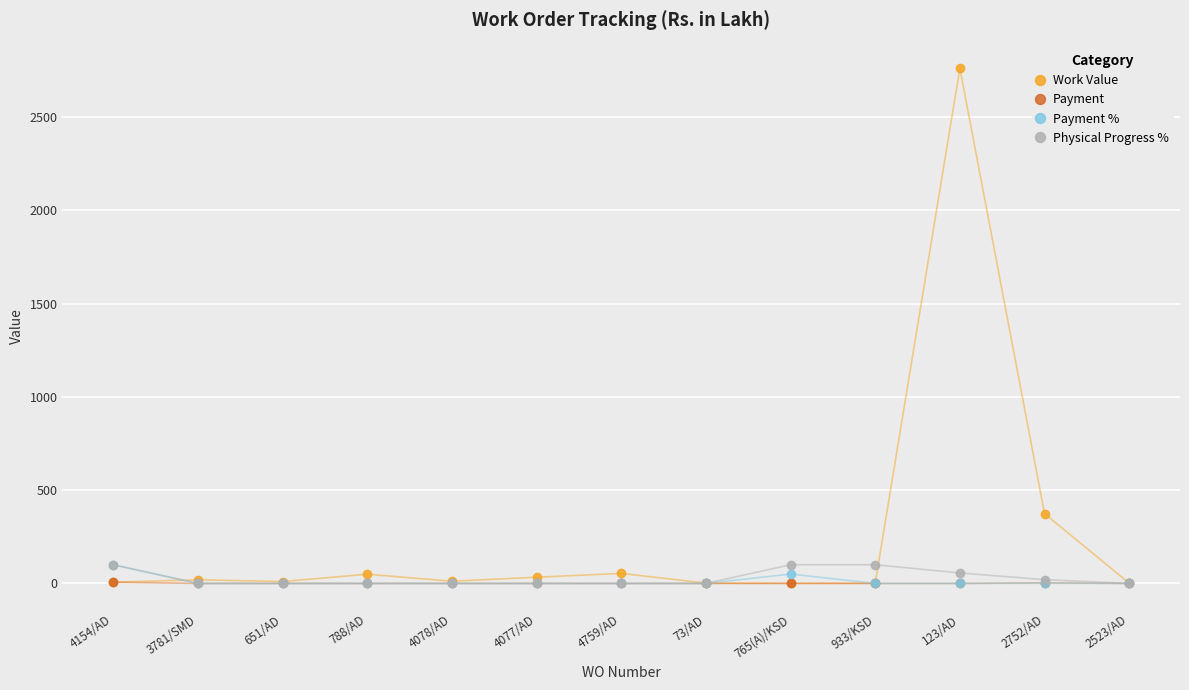

Which category has the highest value across all series?

123/AD